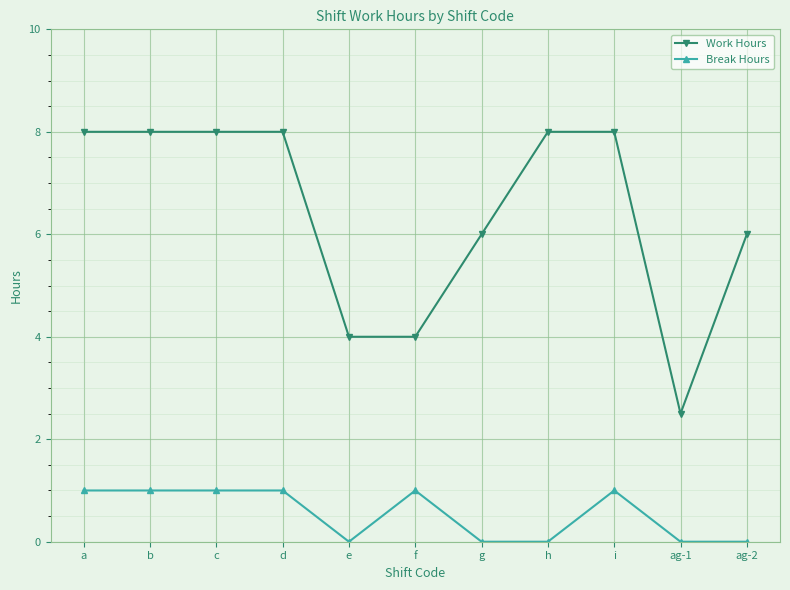

How many lines are shown in the chart?

2